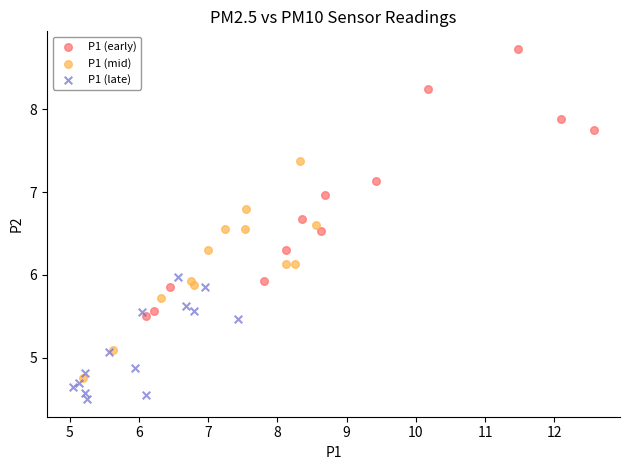

Which series has the largest Y range (max minus min)?

P1 (early)